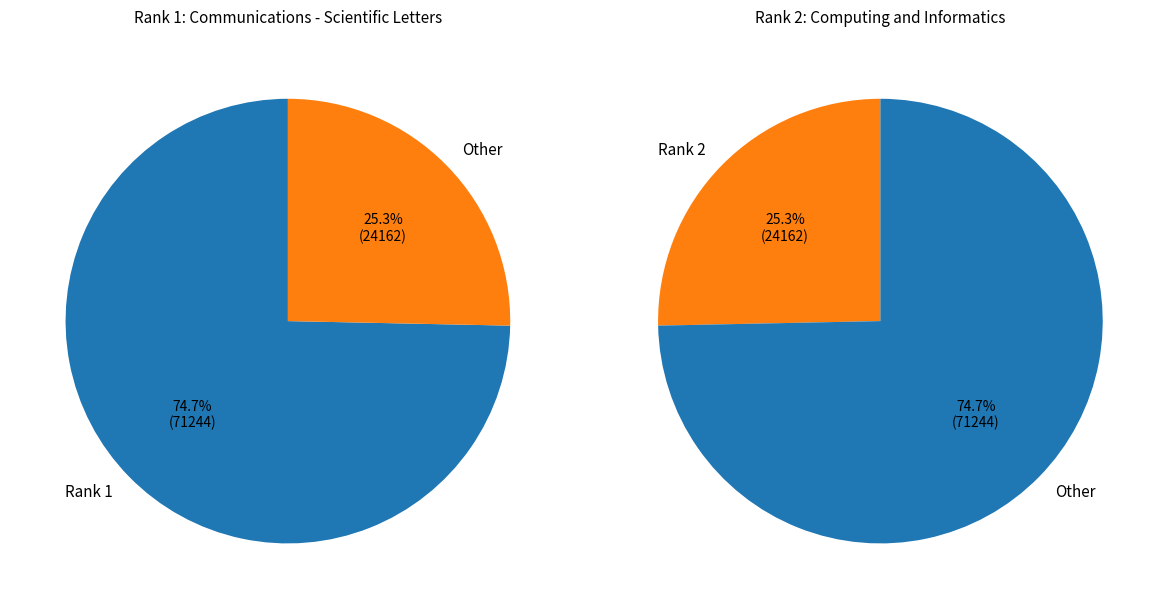

Rank the categories by value from highest to lowest.

1, 2